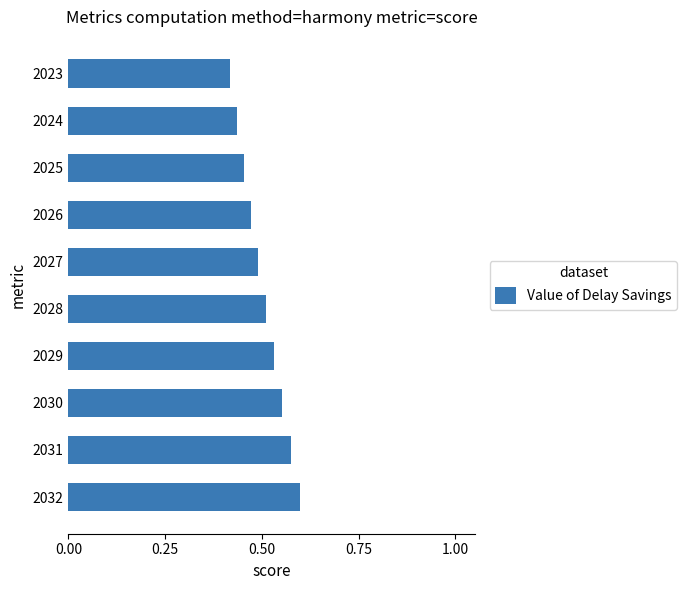

What is the sum of all values?

5.0